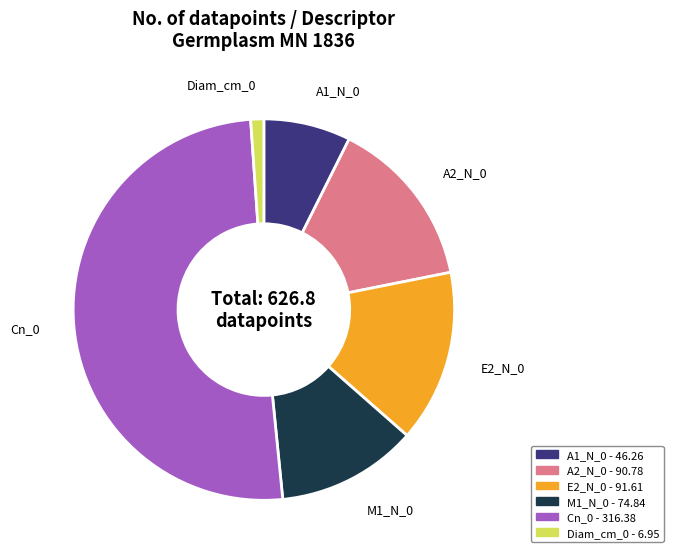

Which slice represents more than half of the pie?

Cn_0